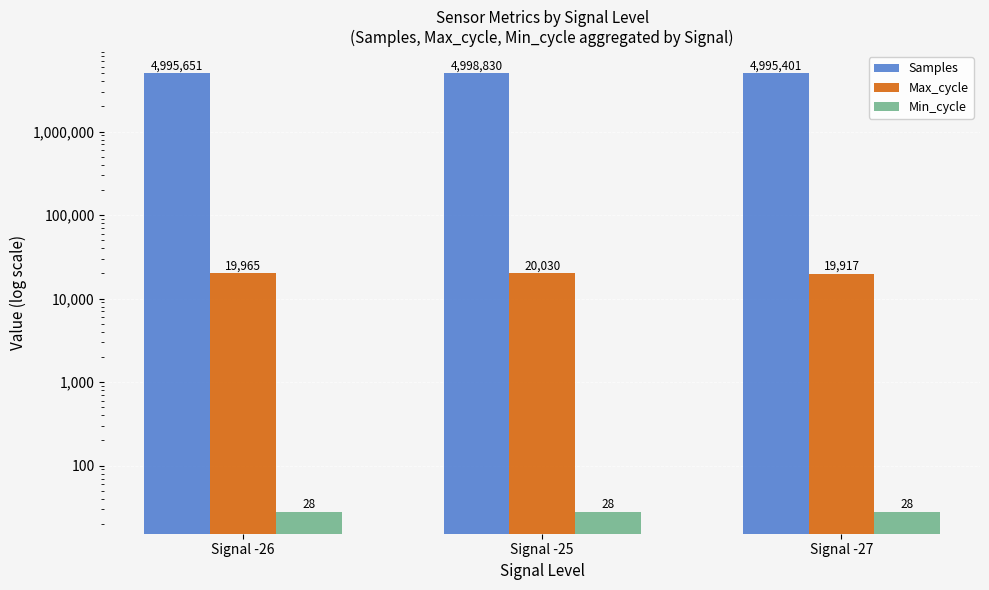

What position from the right is Signal -26?

3